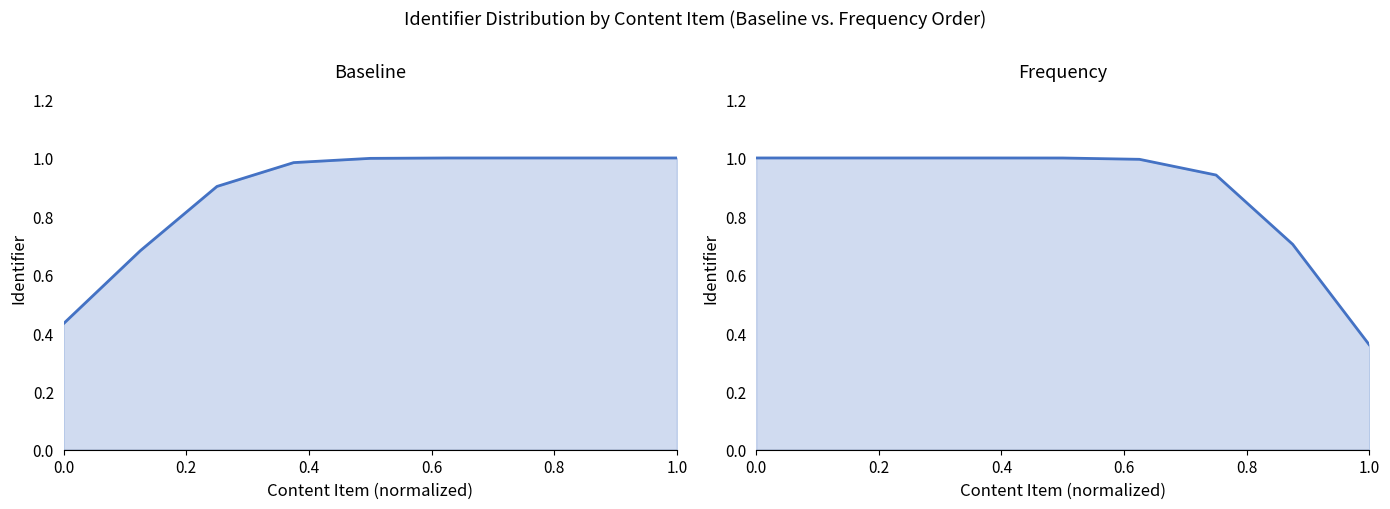

What is the difference between the second highest and minimum values in the Baseline series?

0.6